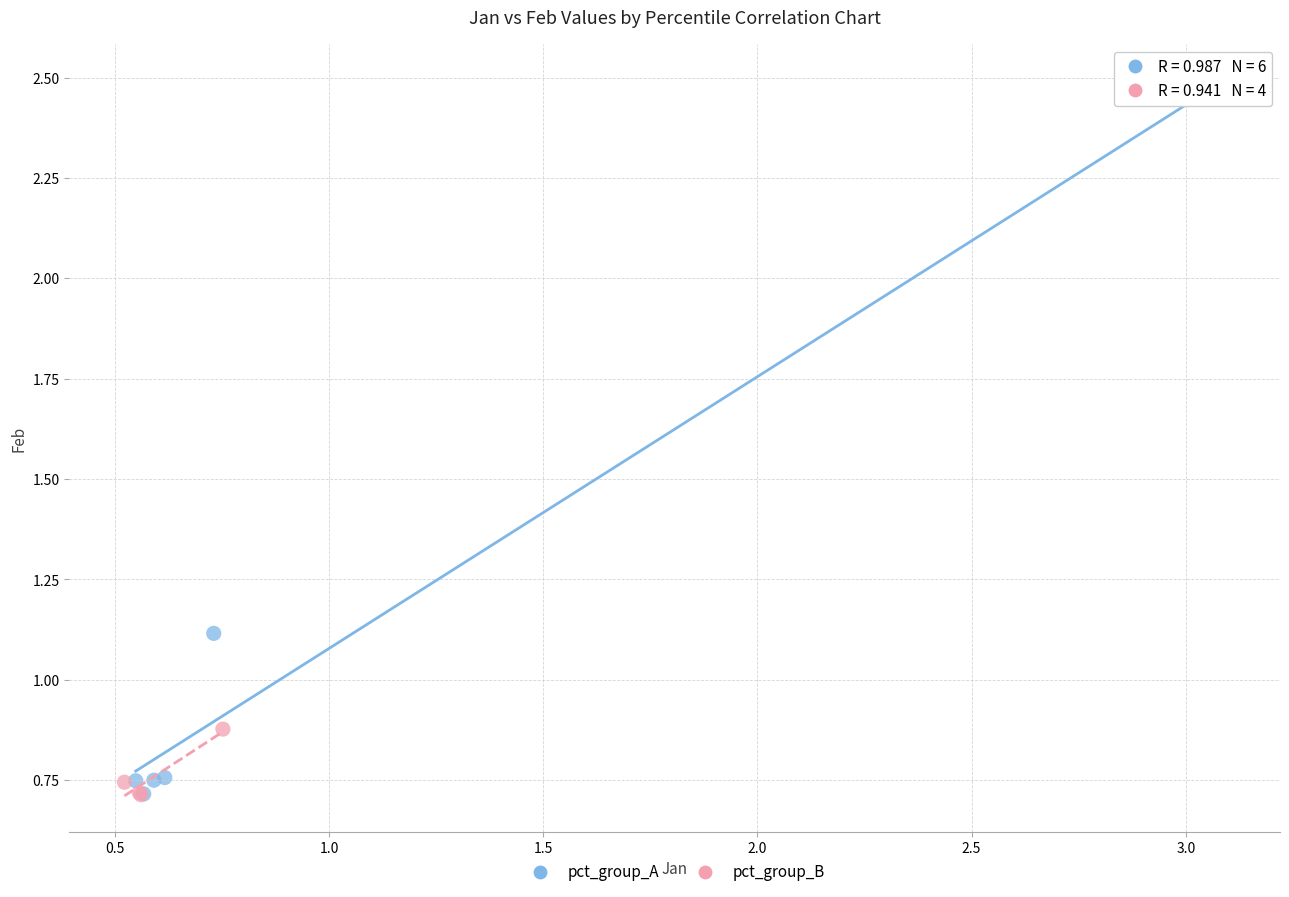

Which series has the widest spread of Y values?

pct_group_A